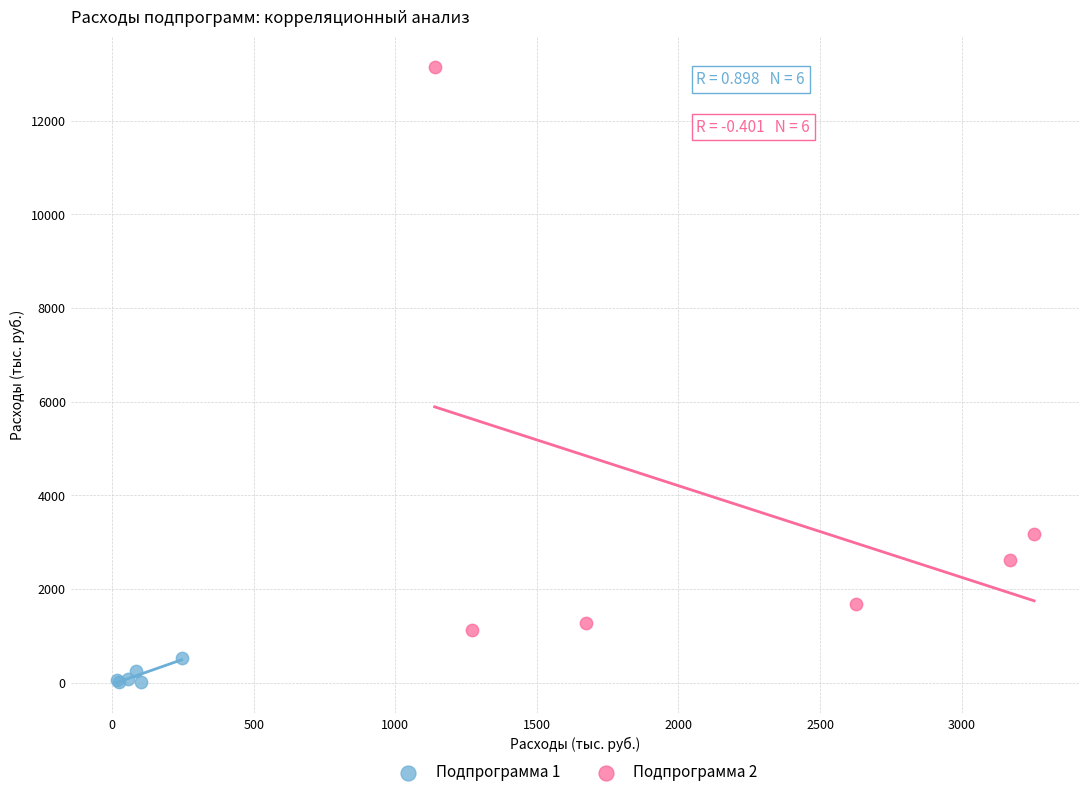

What are all the series names shown in the legend?

Подпрограмма 1, Подпрограмма 2